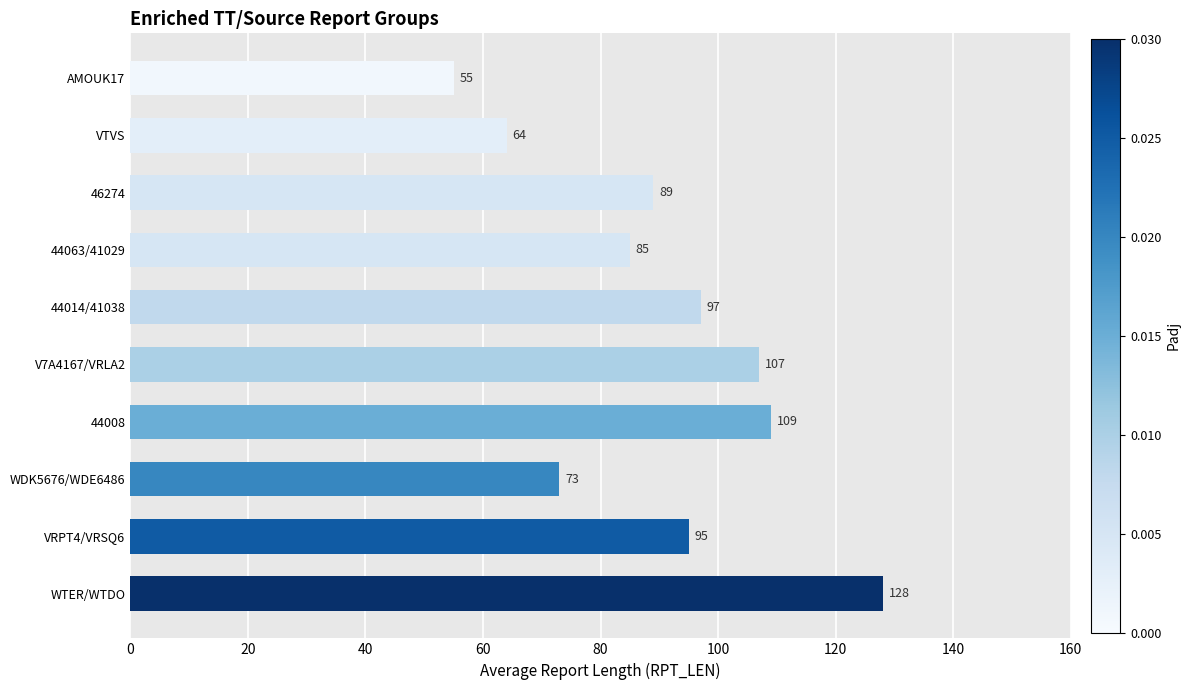

What is the sum of all values?

902